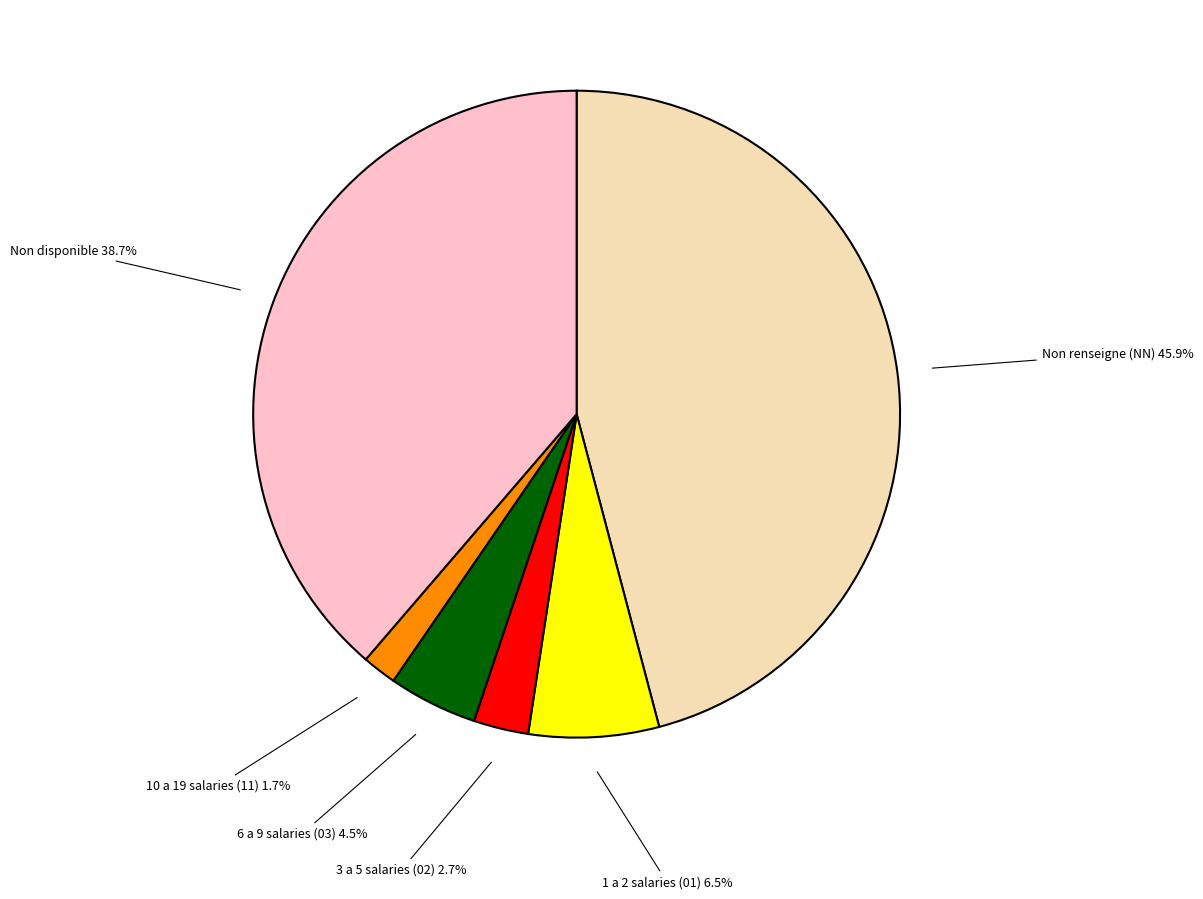

Which category has the biggest portion of the pie?

Non renseigne (NN)